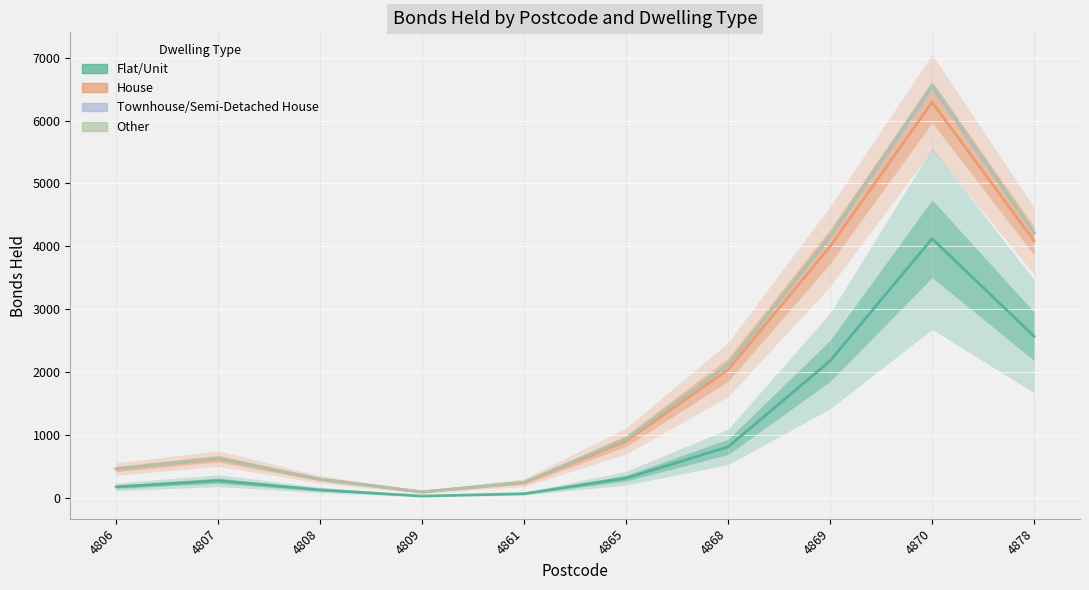

What are all the series names shown in the legend?

Flat/Unit, House, Townhouse/Semi-Detached House, Other